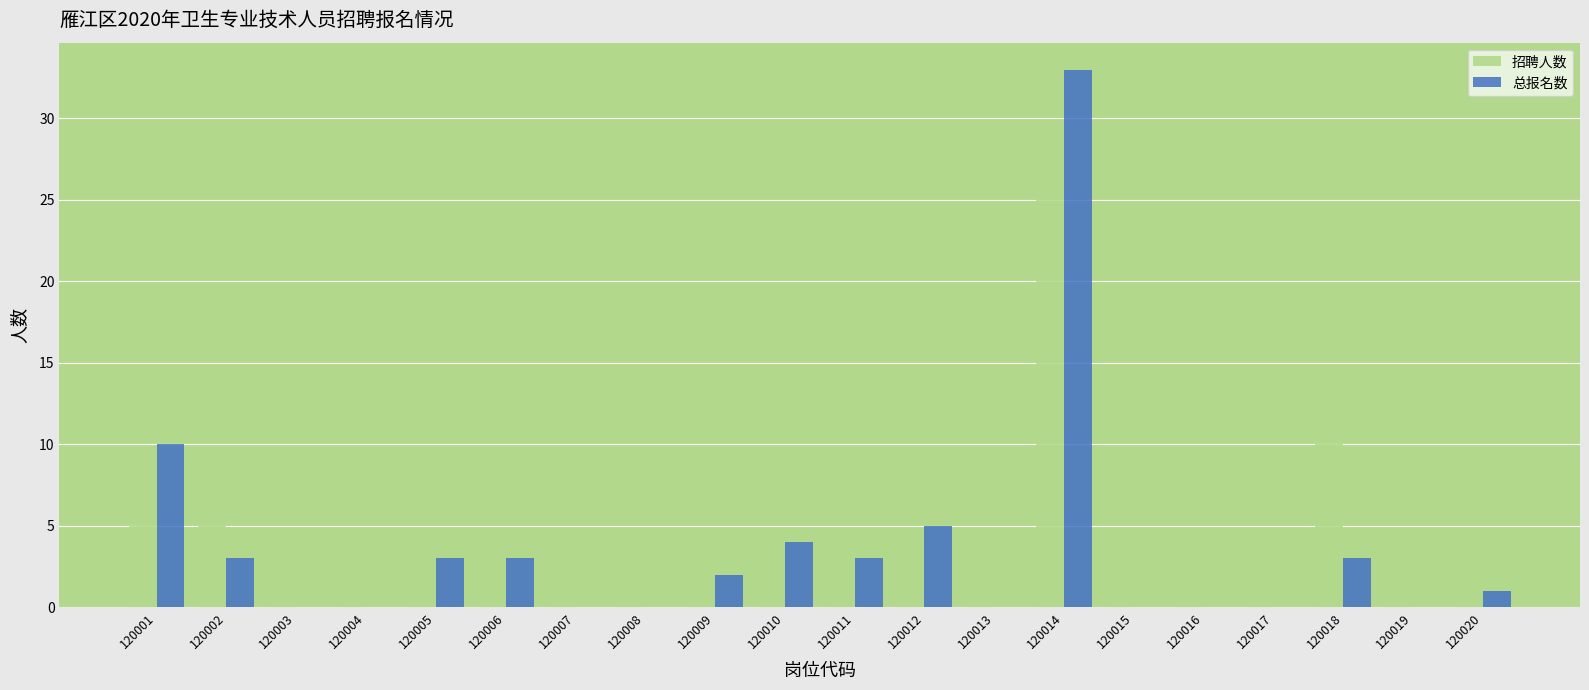

At which category does the chart reach its peak across all series?

120014